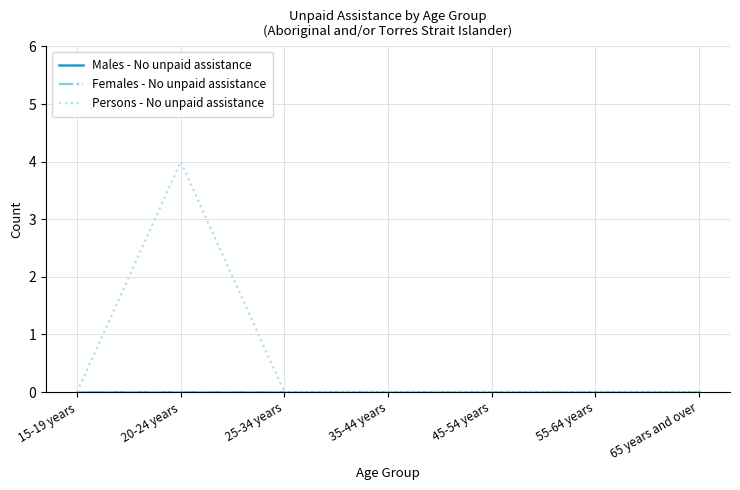

What is the label of the 5th point from the right?

25-34 years